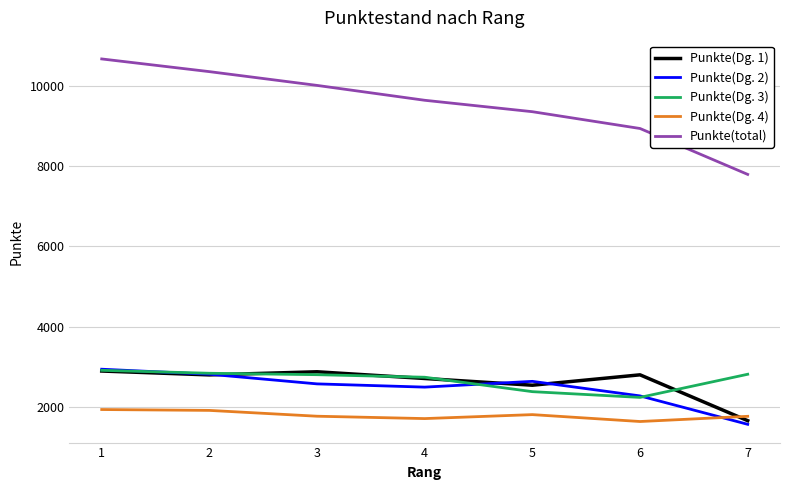

What is the maximum value shown in the chart?

10669.0